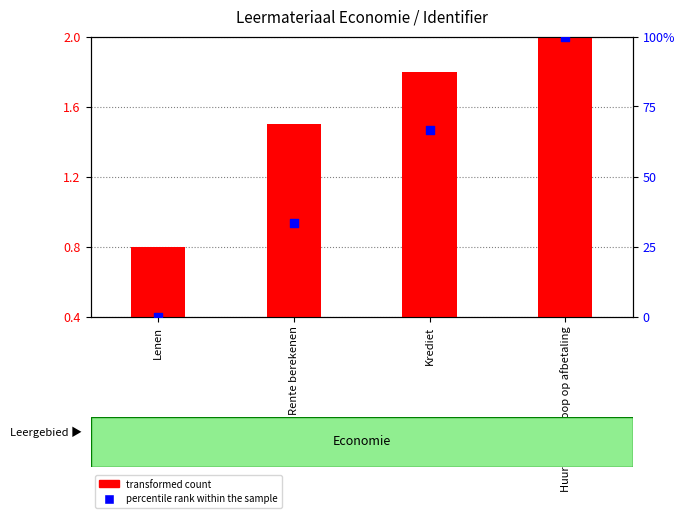

What are all the series names shown in the legend?

transformed count, percentile rank within the sample